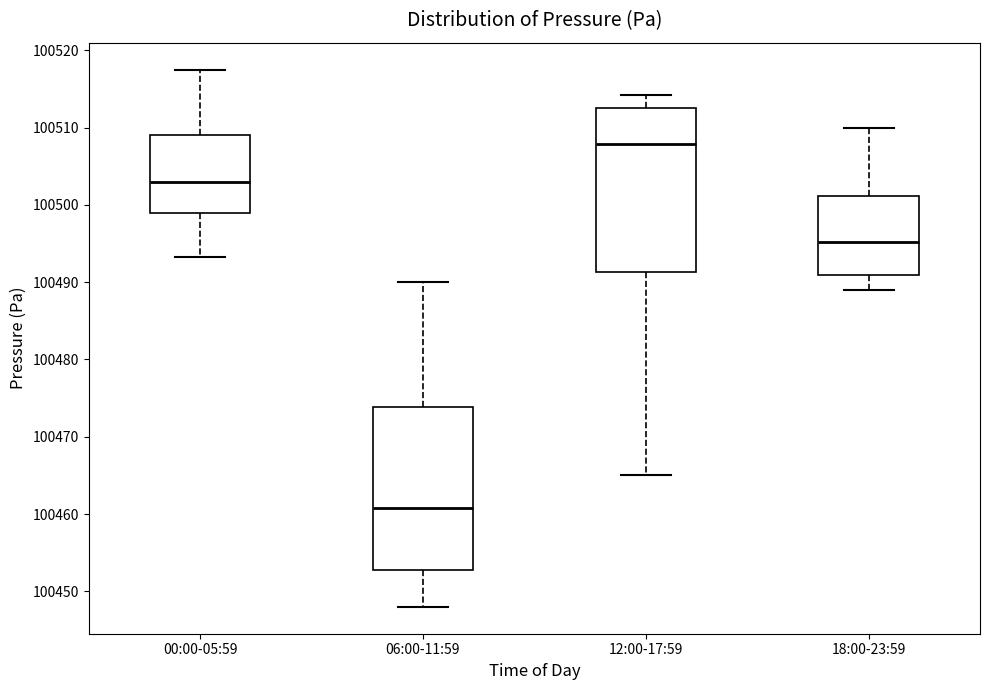

Which box has the highest median line?

12:00-17:59